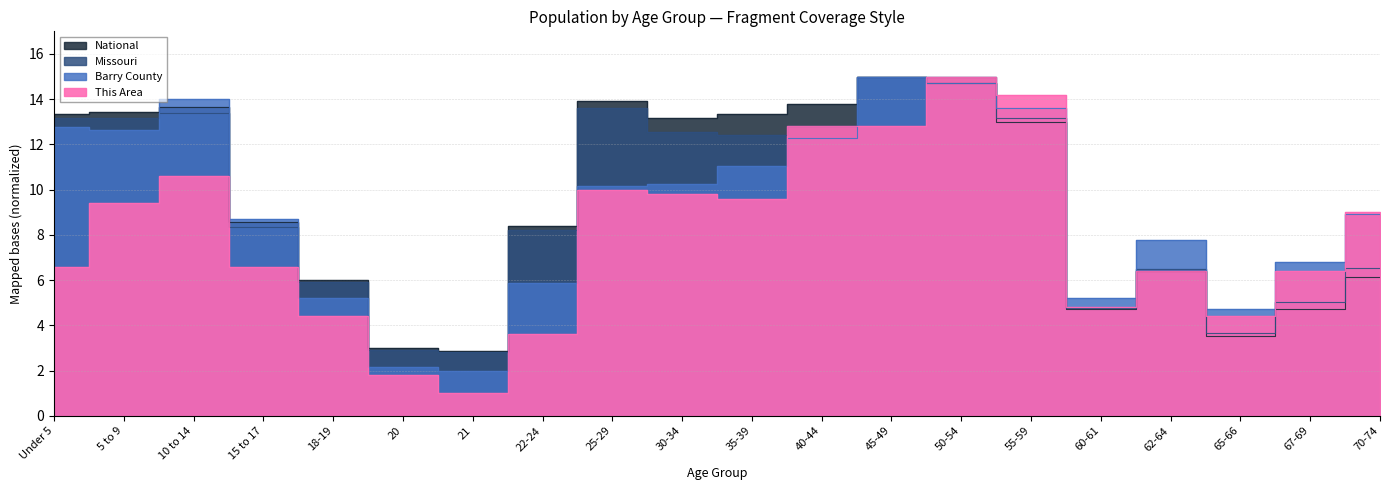

Reading left to right, extract all data points from this chart.

This Area: 6.6	9.4	10.6	6.6	4.4	1.8	1.0	3.6	10.0	9.8	9.6	12.8	12.8	15.0	14.2	4.8	6.4	4.4	6.4	9.0
Barry County: 12.8	12.6	14.0	8.7	5.2	2.1	2.0	5.9	10.2	10.3	11.0	12.3	15.0	14.7	13.6	5.2	7.8	4.7	6.8	8.9
Missouri: 13.2	13.2	13.4	8.4	5.9	2.9	2.8	8.2	13.6	12.6	12.4	12.8	15.0	15.0	13.2	4.7	6.5	3.7	5.0	6.5
National: 13.3	13.4	13.7	8.6	6.0	3.0	2.9	8.4	13.9	13.2	13.3	13.8	15.0	14.7	13.0	4.7	6.4	3.5	4.7	6.1